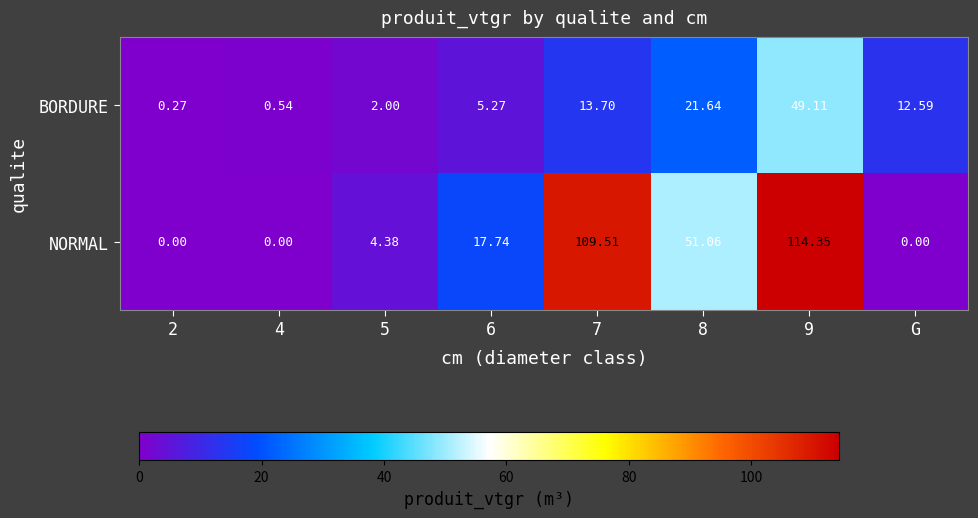

Rank the series by their maximum value, from lowest to highest.

BORDURE, NORMAL